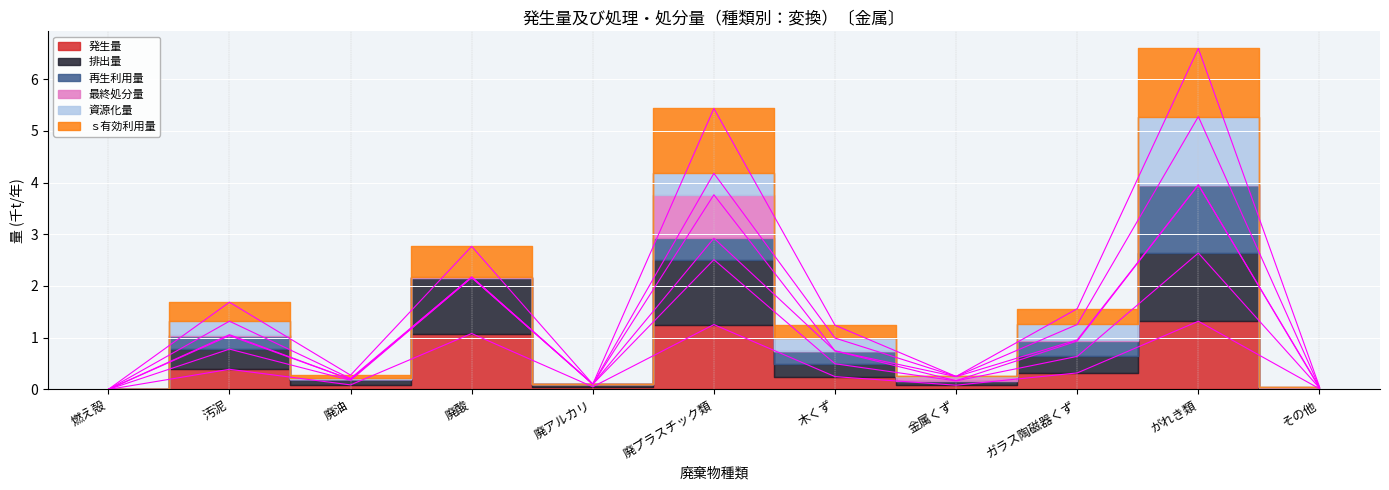

What is the label of the 8th point from the right?

廃酸